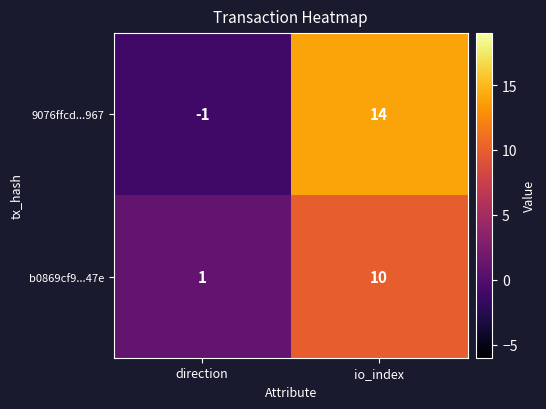

Which series changed the most between direction and io_index?

9076ffcd...967